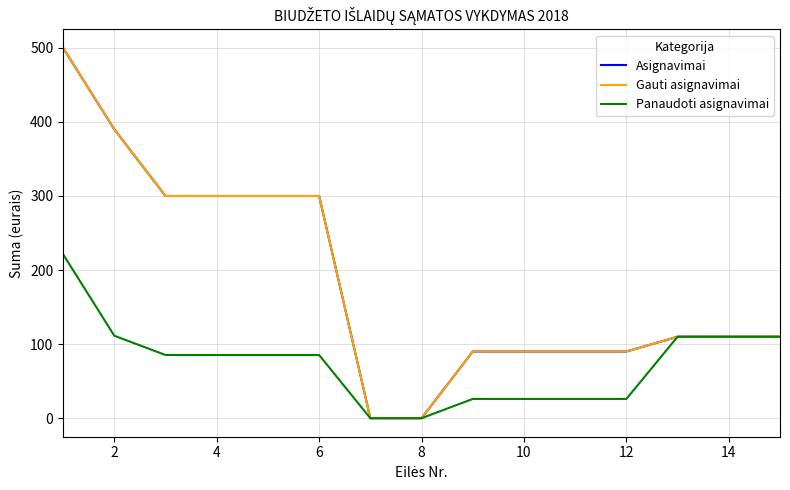

Does the chart have visible grid lines?

Yes